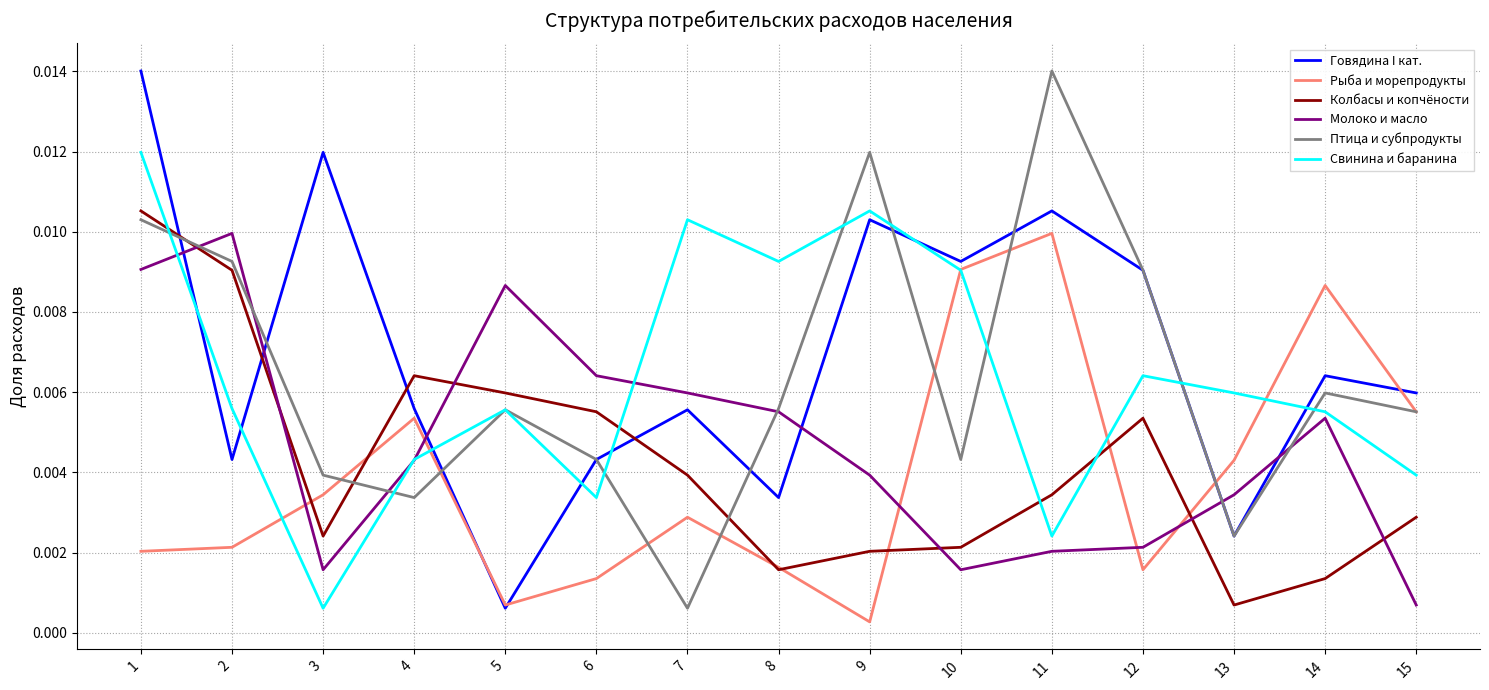

Is the value of Птица и субпродукты at 14 greater than the value of Колбасы и копчёности at 4?

No